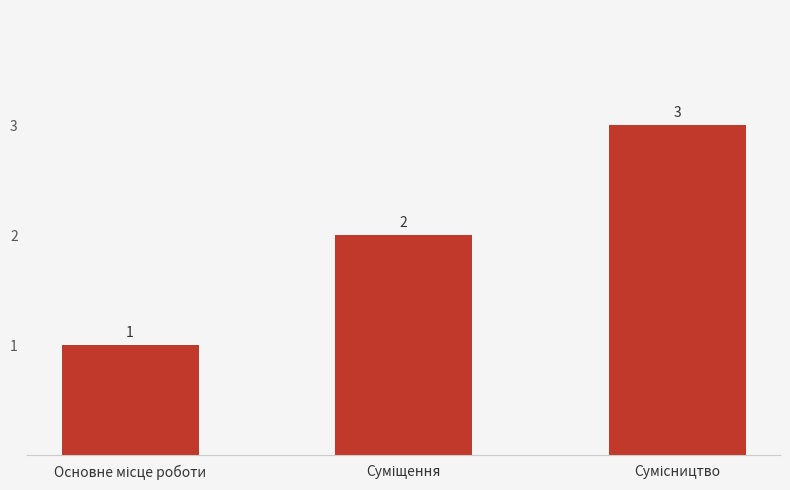

What is the sum of all values?

6